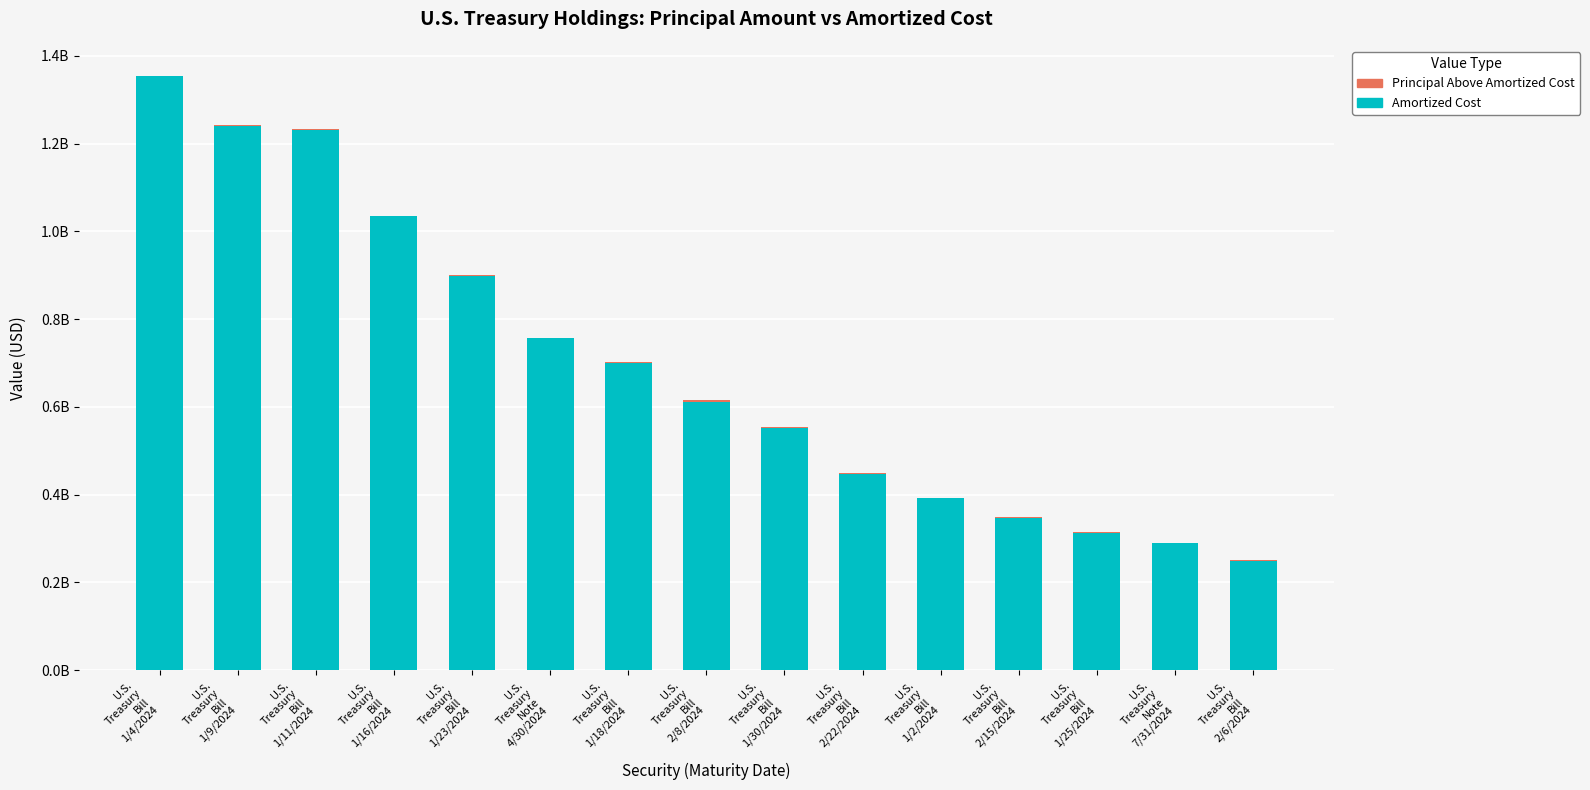

What is the sum of all Amortized Cost values?

10420154447